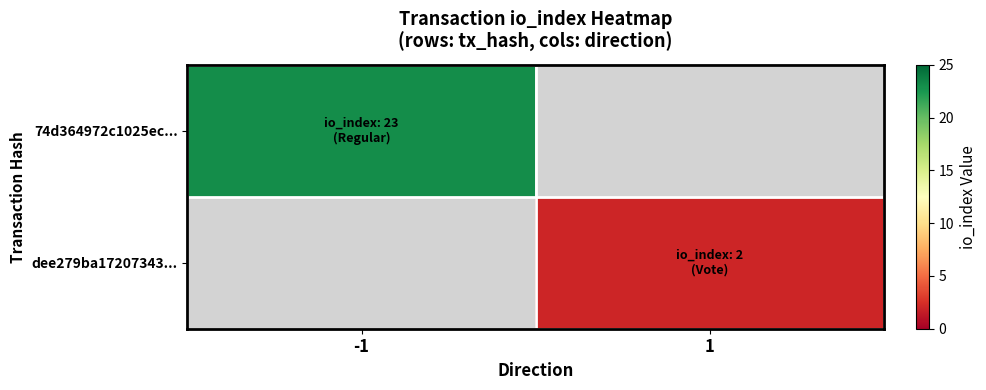

Is it true that 74d364972c1025ec... equals 23.0 at -1?

True